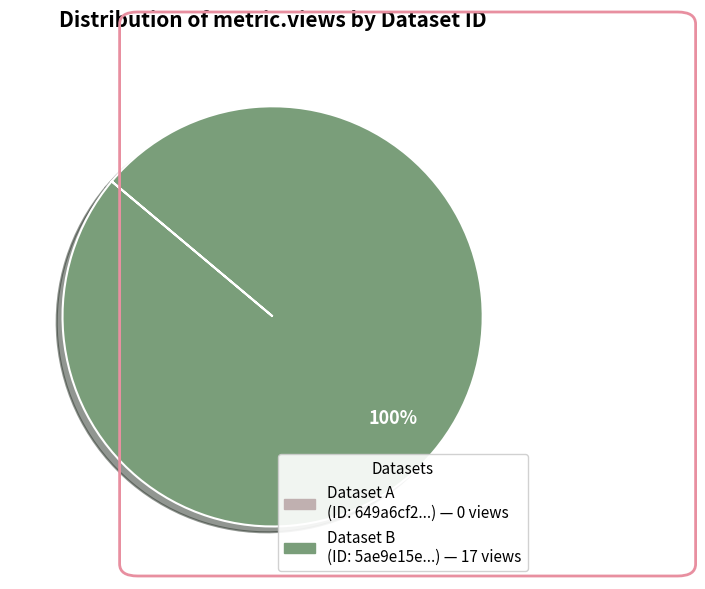

Is there a majority slice in this chart?

Yes